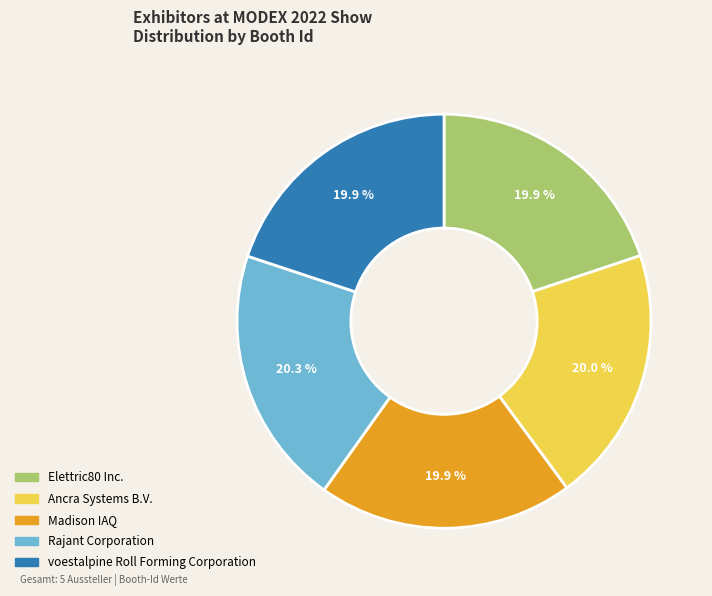

What is the ratio of the value at Ancra Systems B.V. to the value at Madison IAQ?

1.0